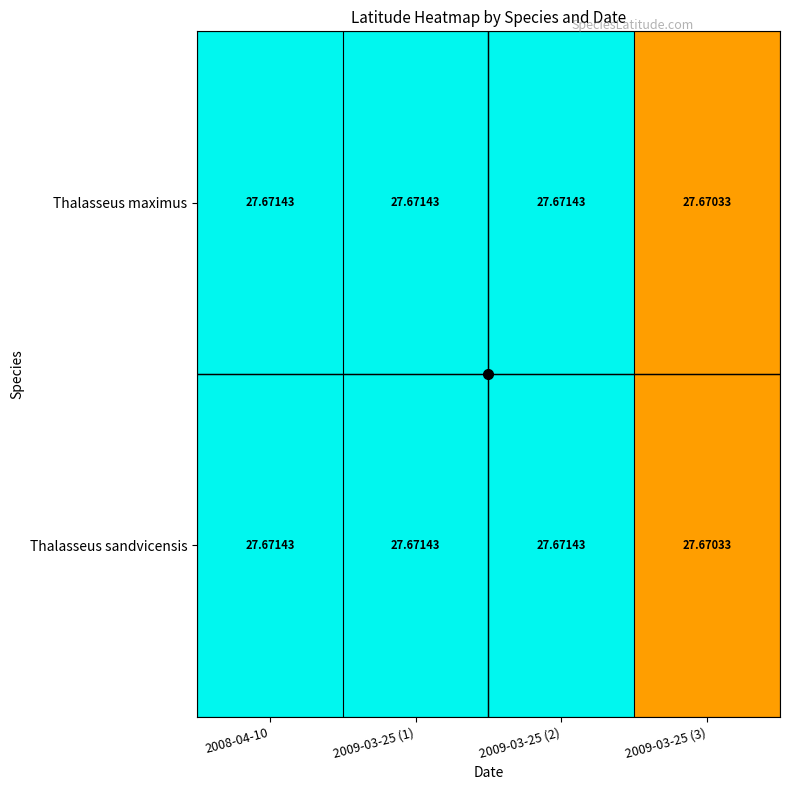

Reading left to right, what are all the values shown in this chart?

Thalasseus maximus: 2008-04-10=27.7	2009-03-25 (1)=27.7	2009-03-25 (2)=27.7	2009-03-25 (3)=27.7
Thalasseus sandvicensis: 2008-04-10=27.7	2009-03-25 (1)=27.7	2009-03-25 (2)=27.7	2009-03-25 (3)=27.7